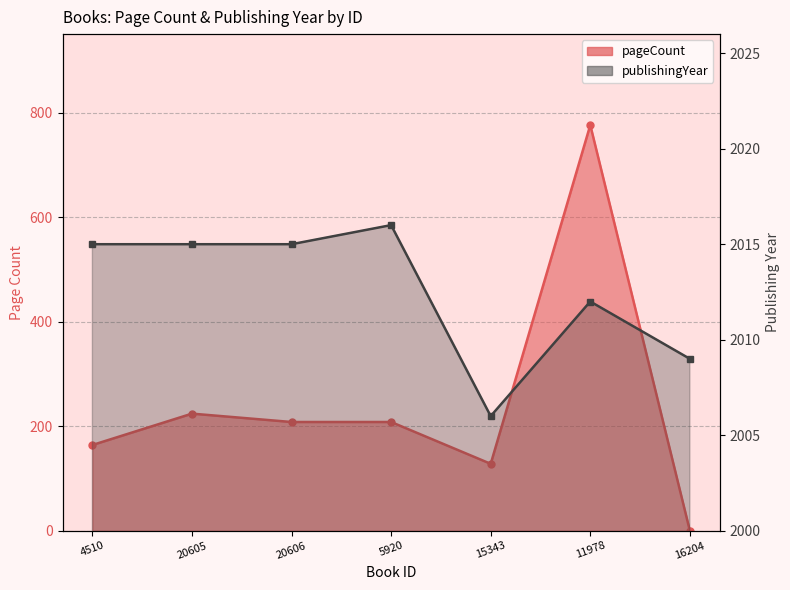

List the series in order of their overall mean, lowest first.

pageCount, publishingYear